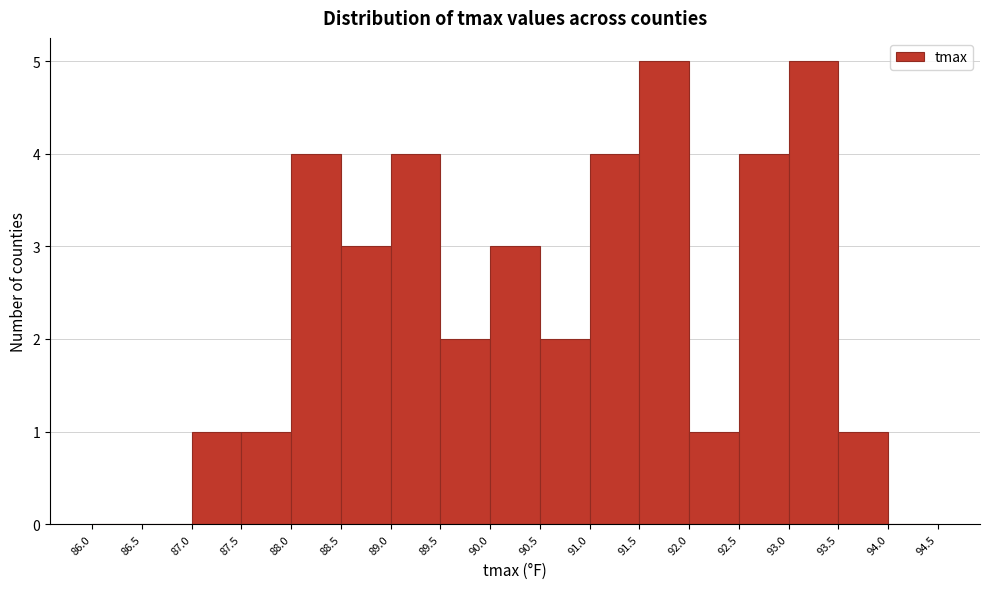

Reading left to right, list every bar in this chart as the range it spans on the x-axis followed by its height. The values are not printed on the chart, so give them approximately, as read against the axis.

86.0 to 86.5: 0
86.5 to 87.0: 0
87.0 to 87.5: 1
87.5 to 88.0: 1
88.0 to 88.5: 4
88.5 to 89.0: 3
89.0 to 89.5: 4
89.5 to 90.0: 2
90.0 to 90.5: 3
90.5 to 91.0: 2
91.0 to 91.5: 4
91.5 to 92.0: 5
92.0 to 92.5: 1
92.5 to 93.0: 4
93.0 to 93.5: 5
93.5 to 94.0: 1
94.0 to 94.5: 0